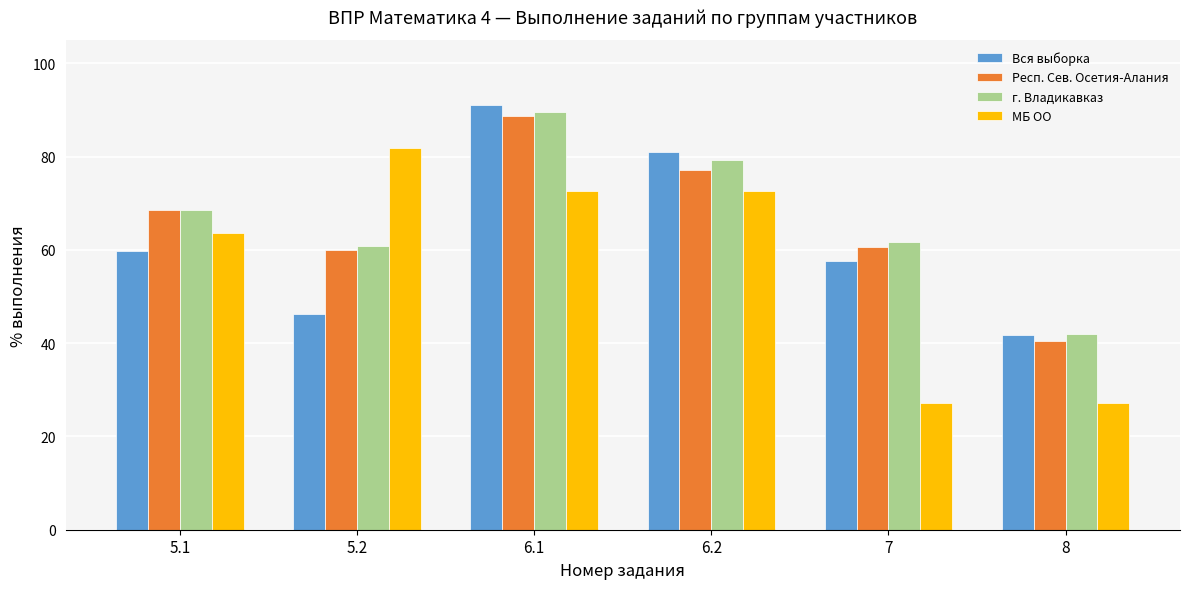

Which series has the largest total across all categories?

г. Владикавказ